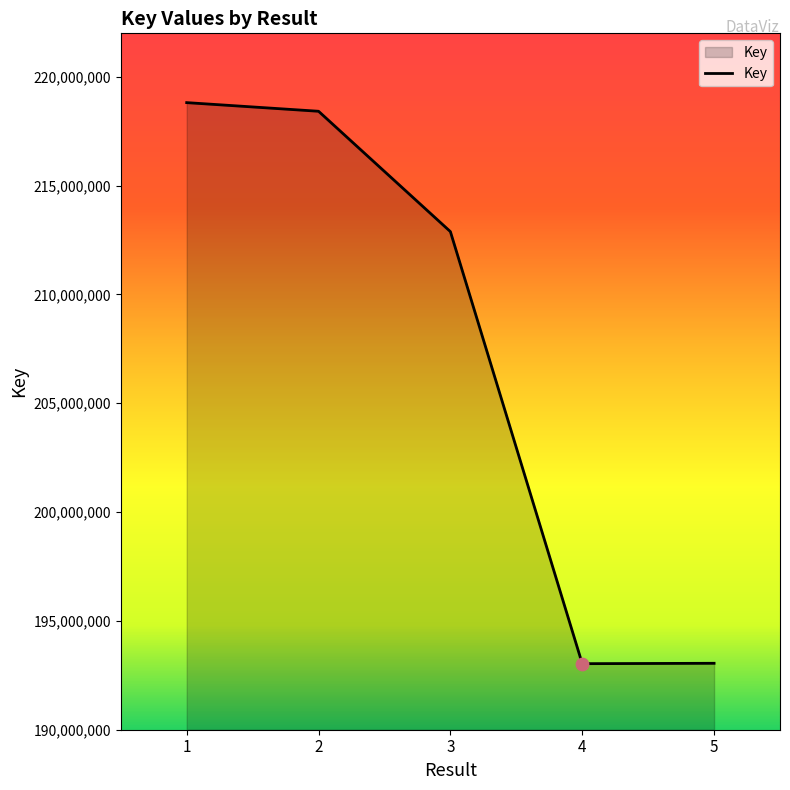

What is the change in value from 1 to 3?

-5927278